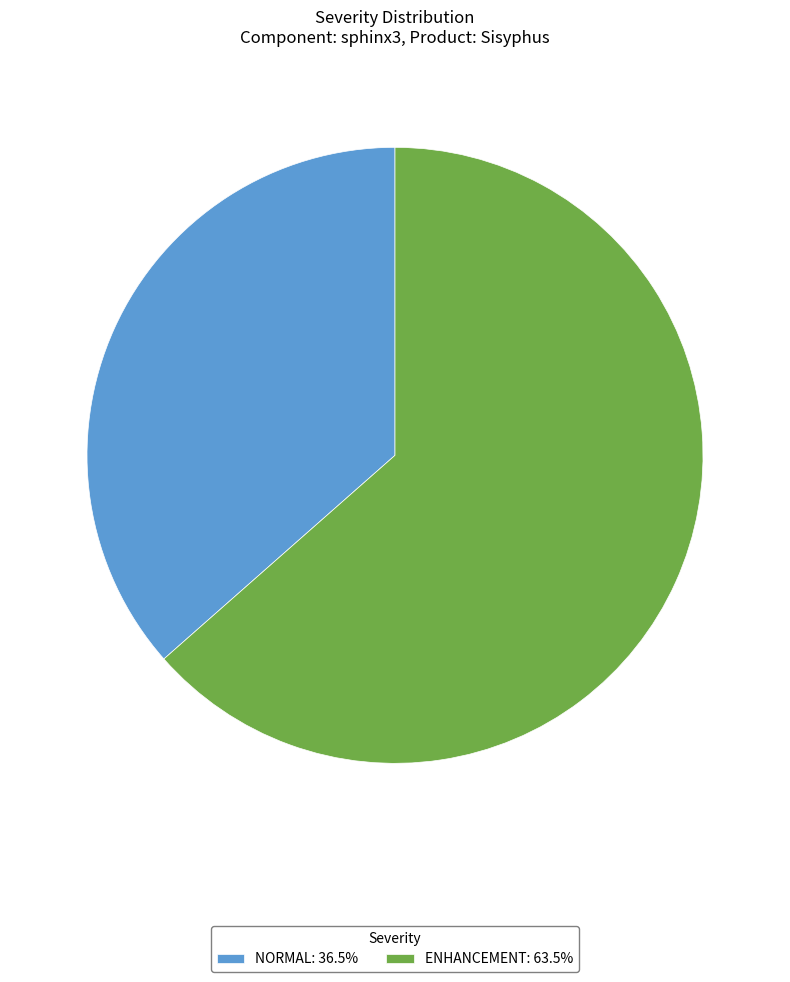

Approximately how many times larger is the value at ENHANCEMENT: 63.5% compared to NORMAL: 36.5%?

1.7